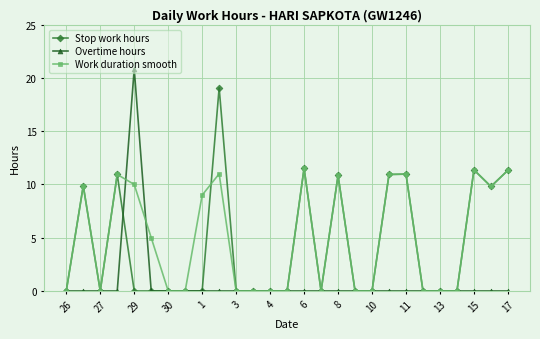

True or false: Overtime hours has more than 0 points higher than both neighbors.

True